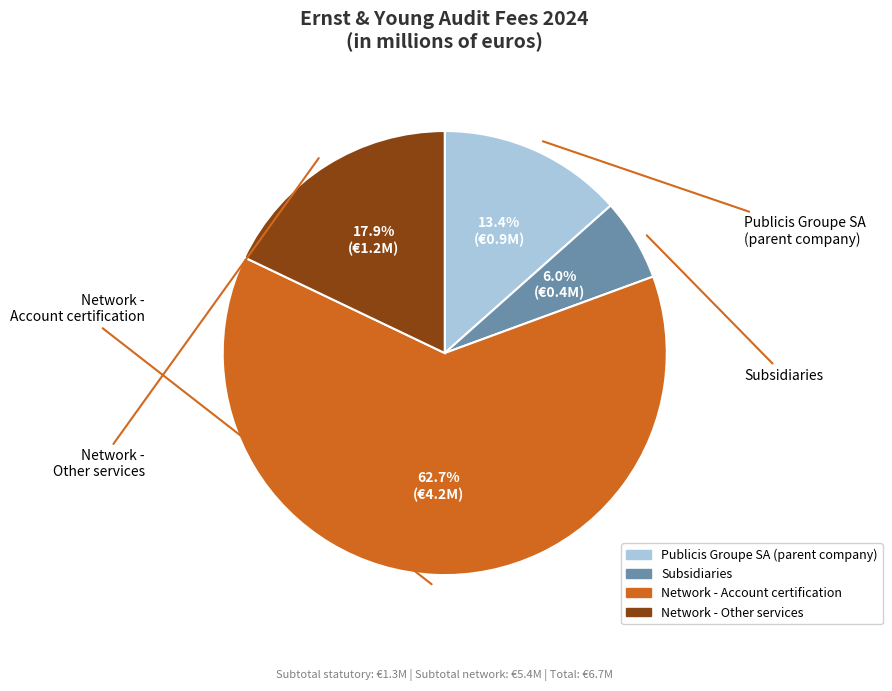

Which category has the smallest portion of the pie?

Subsidiaries